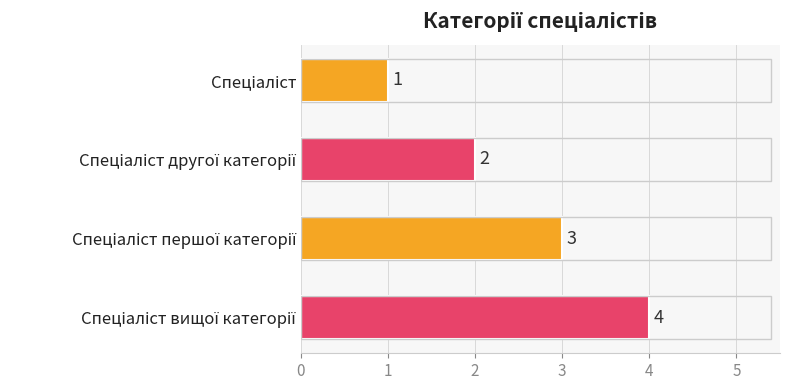

What is the sum of all values?

10